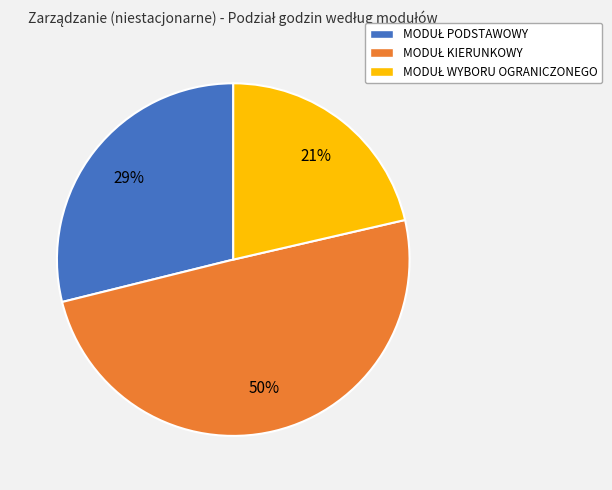

To the nearest percent, what is the average slice percentage?

33%